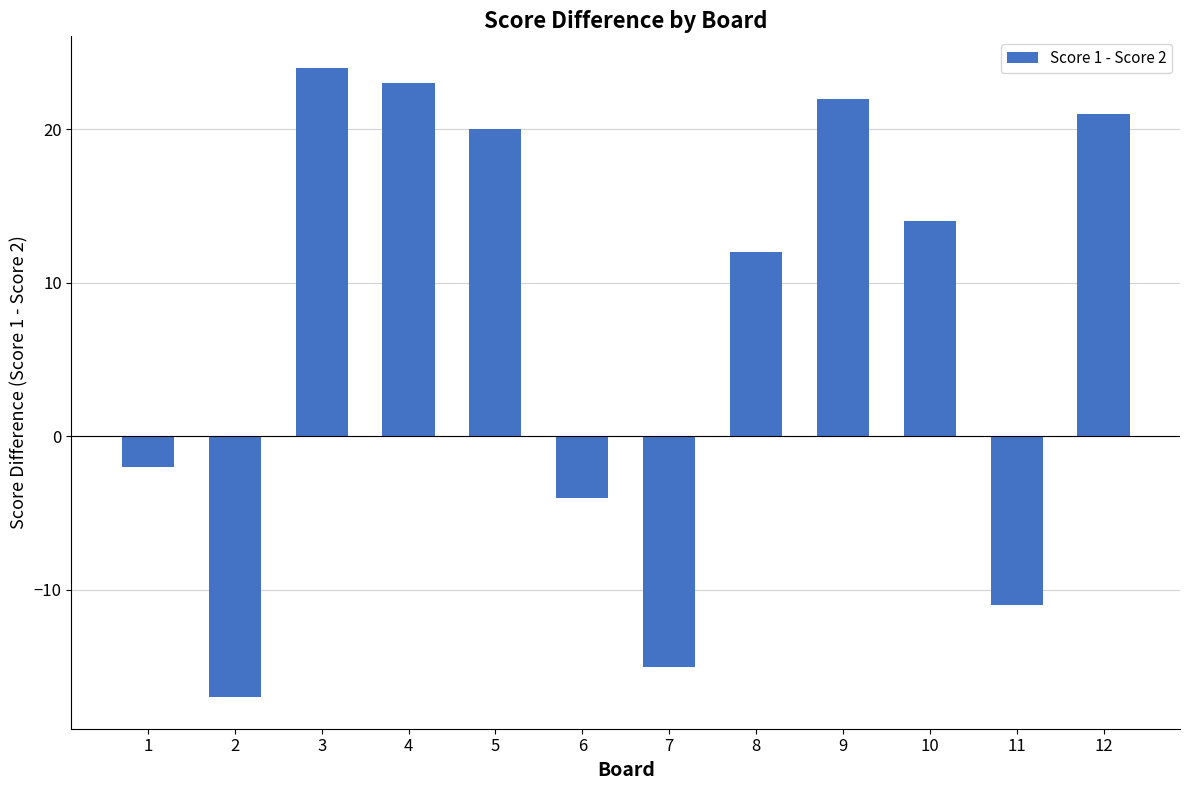

Between 4 and 9, which is larger?

4